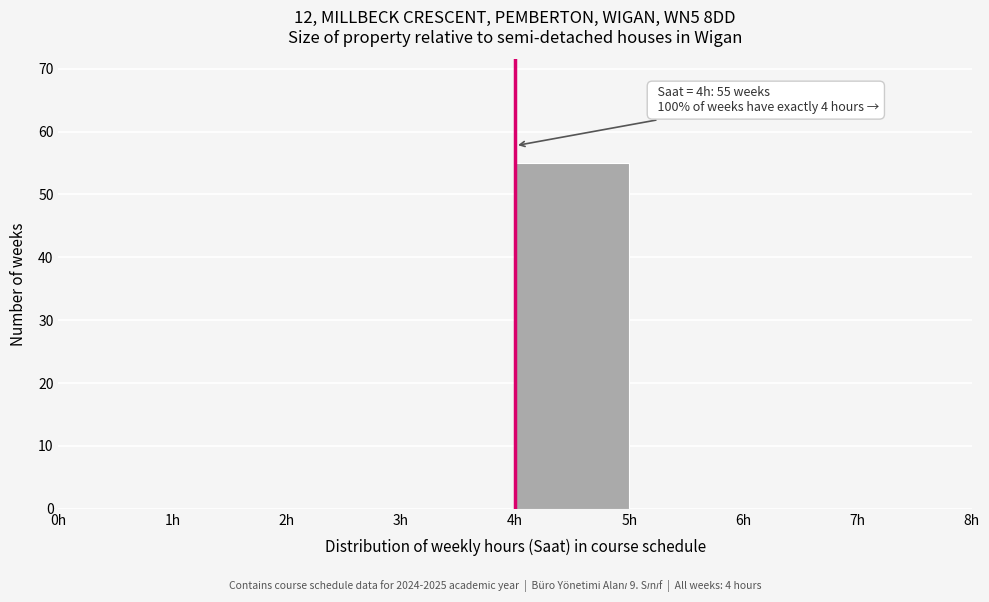

Which range on the x-axis has the tallest bar?

4 to 5